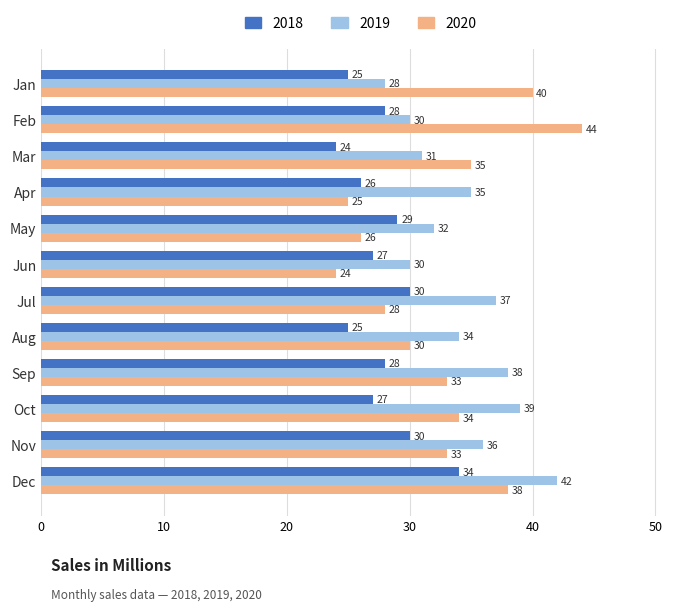

Where is 2019 nearest to the value 35?

Apr